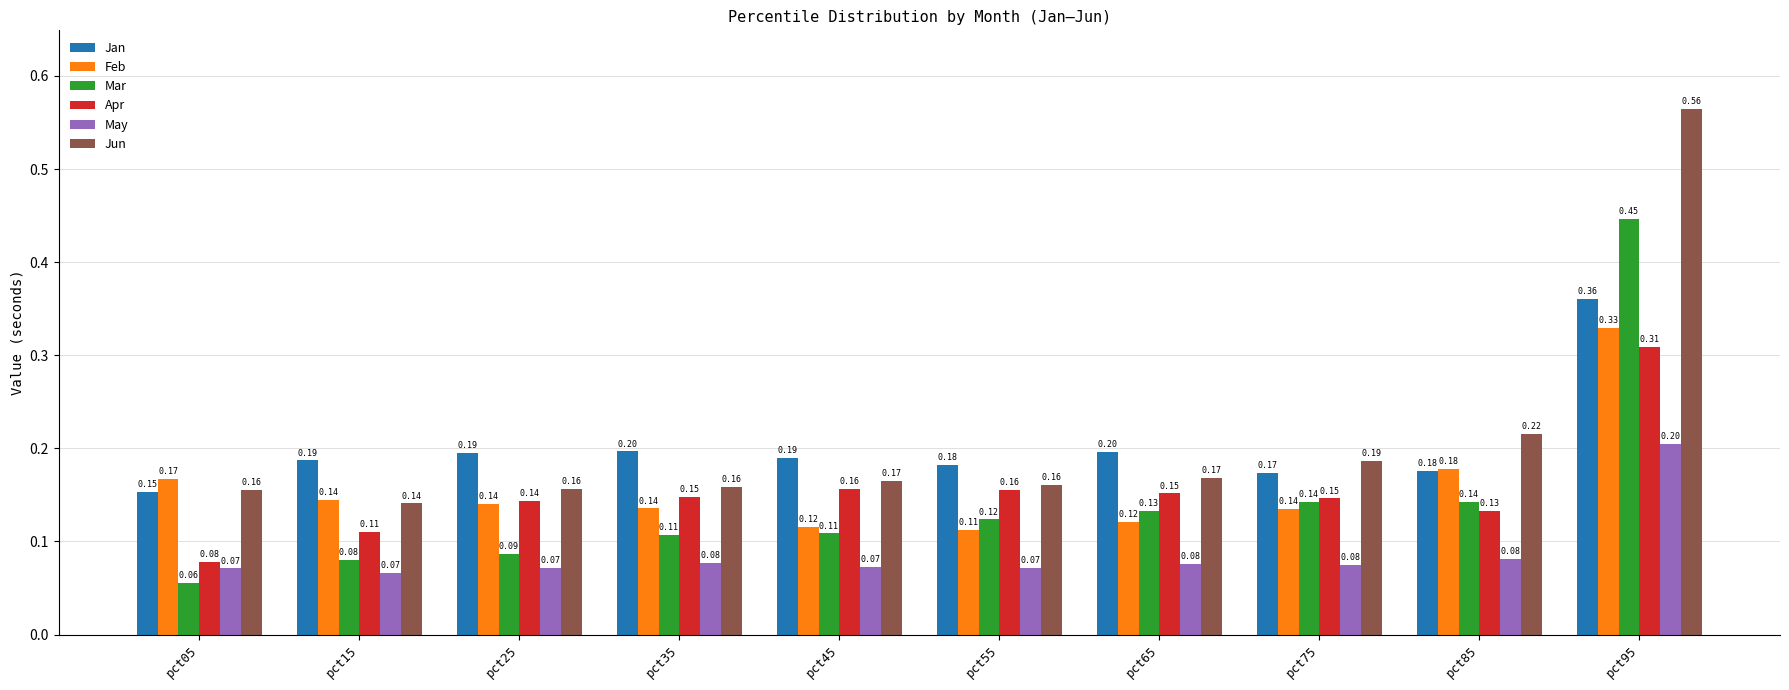

At how many categories does at least one series exceed 0?

10